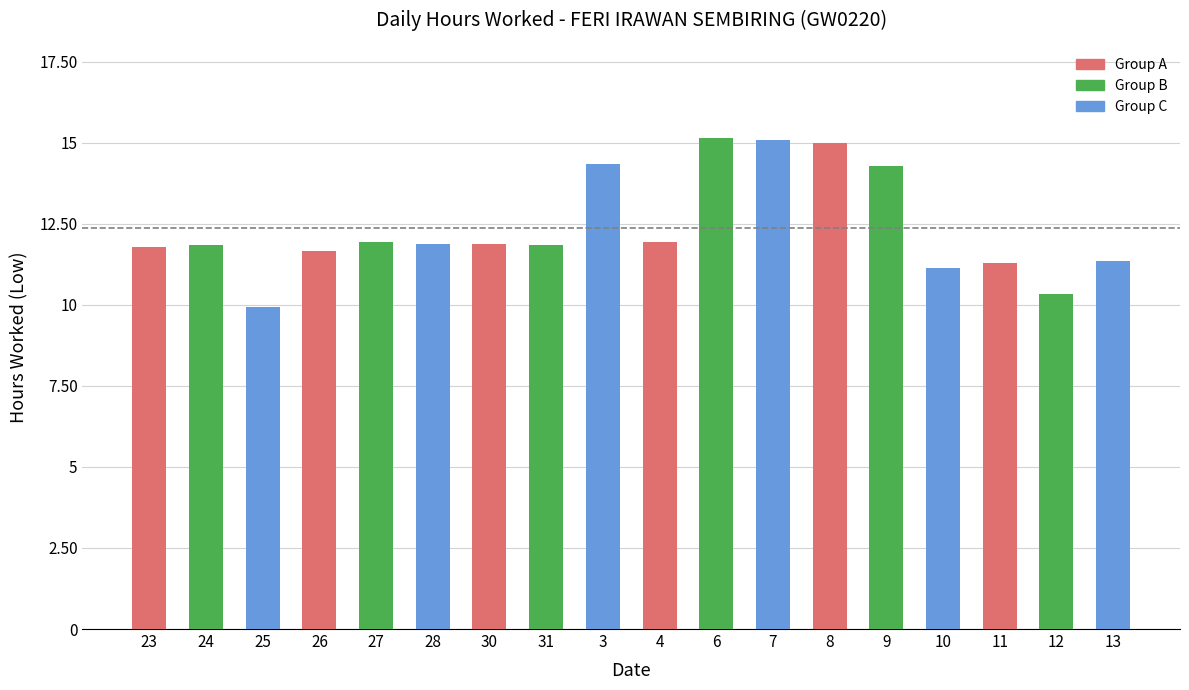

Between 23 and 27, which is larger?

27